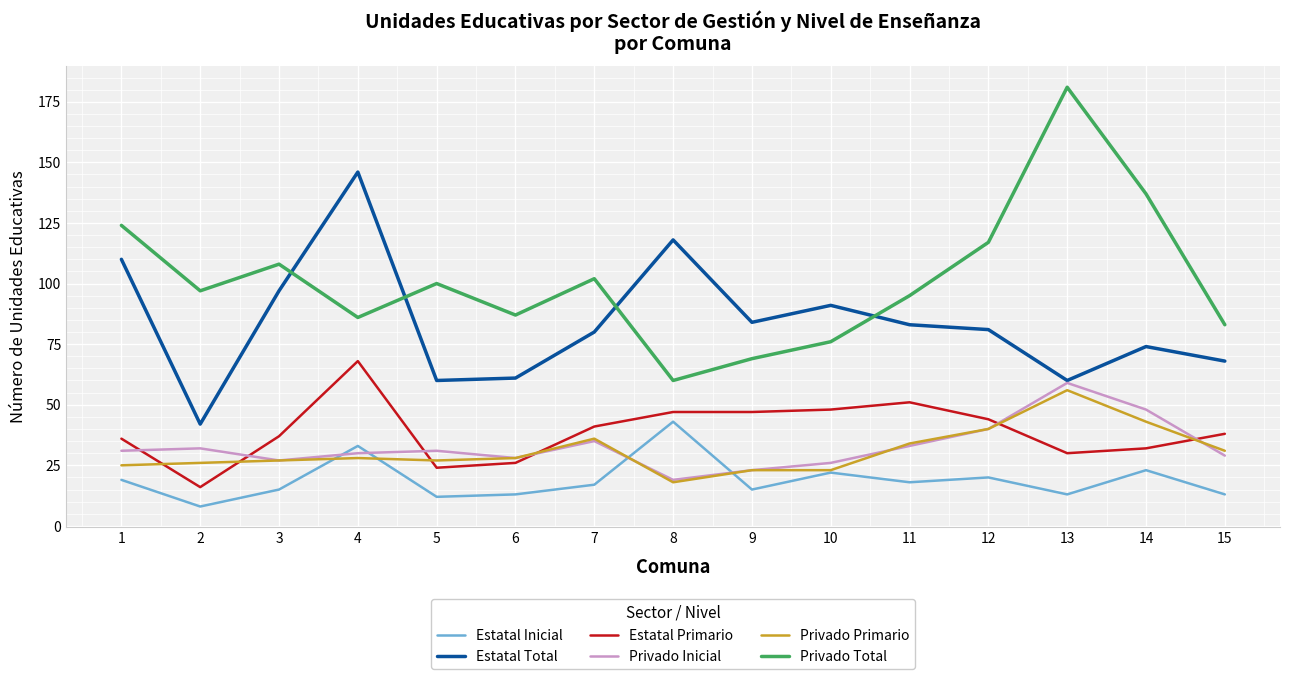

True or false: Privado Total and Estatal Inicial intersect in this chart.

False